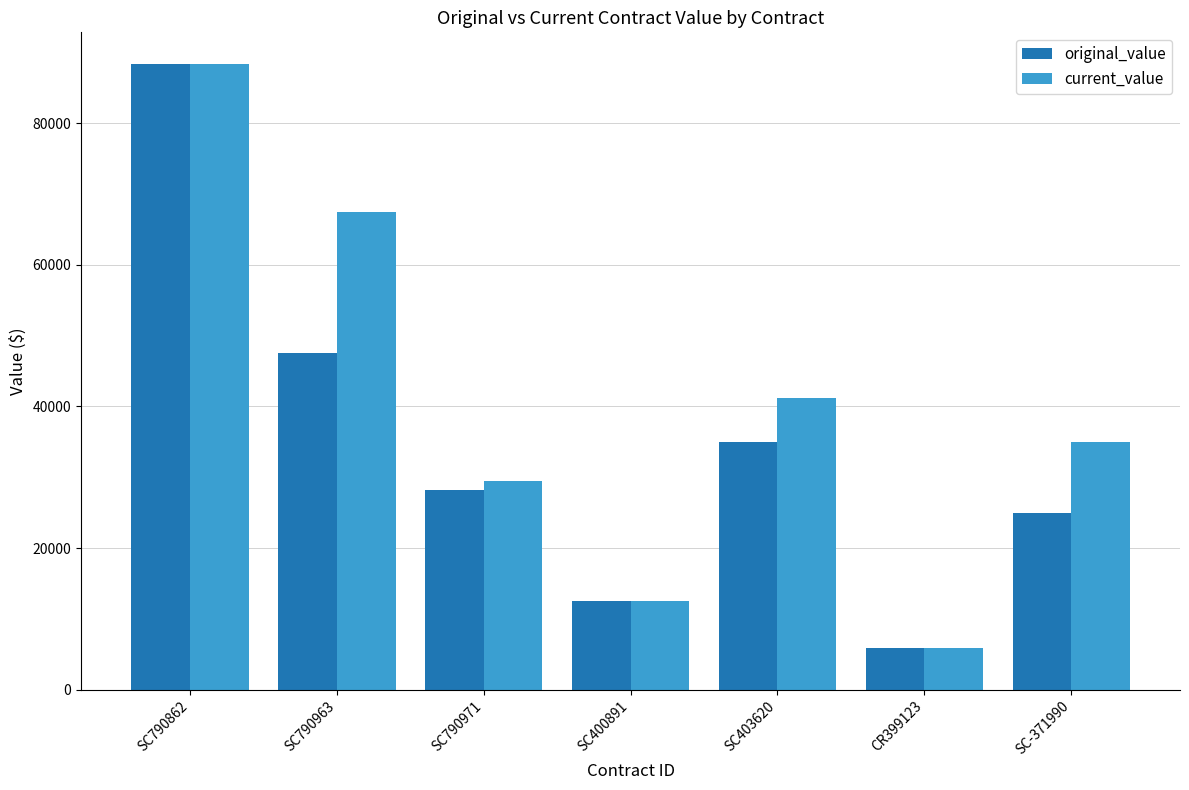

What are all the series names shown in the legend?

original_value, current_value